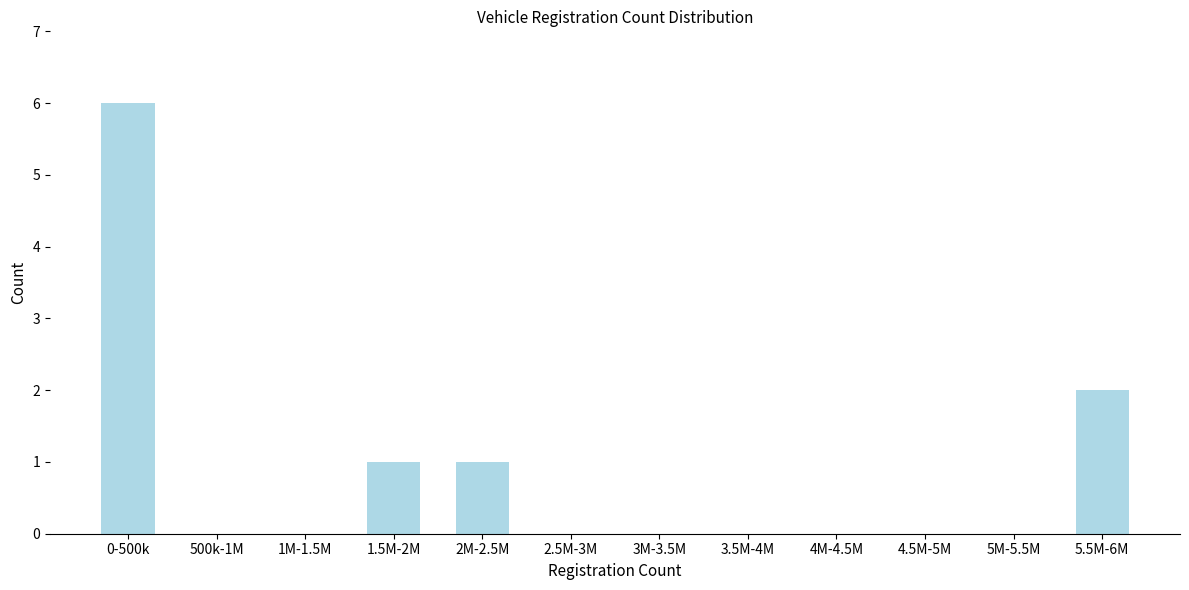

Reading left to right, transcribe all the data shown in this chart.

0-500k=6	500k-1M=0	1M-1.5M=0	1.5M-2M=1	2M-2.5M=1	2.5M-3M=0	3M-3.5M=0	3.5M-4M=0	4M-4.5M=0	4.5M-5M=0	5M-5.5M=0	5.5M-6M=2